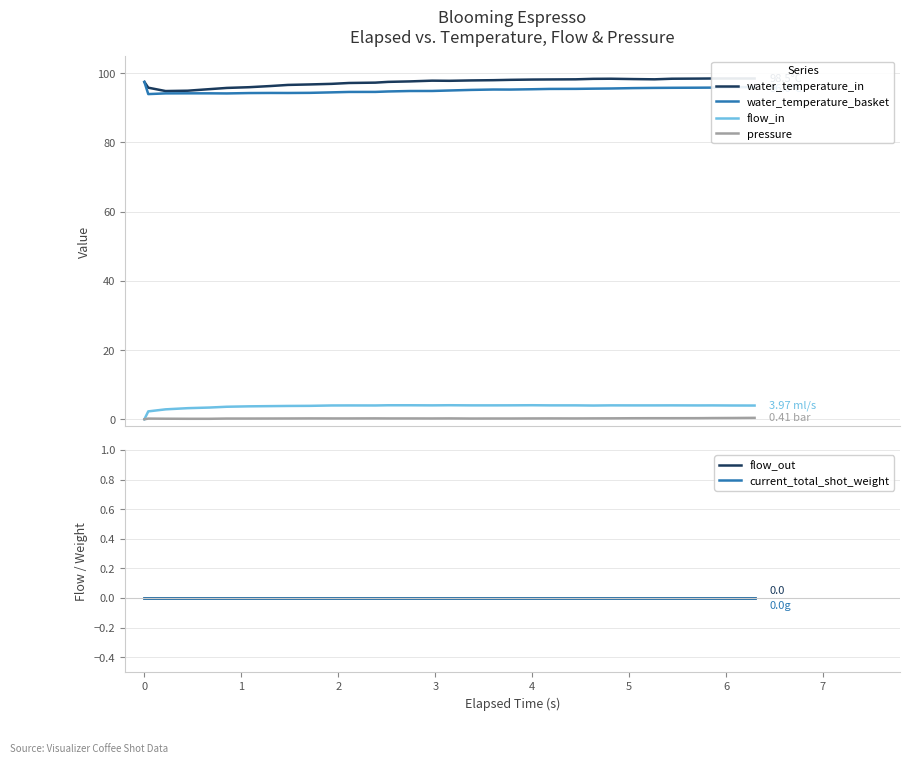

What is the value of the pressure point at the 2nd from the left?

0.2